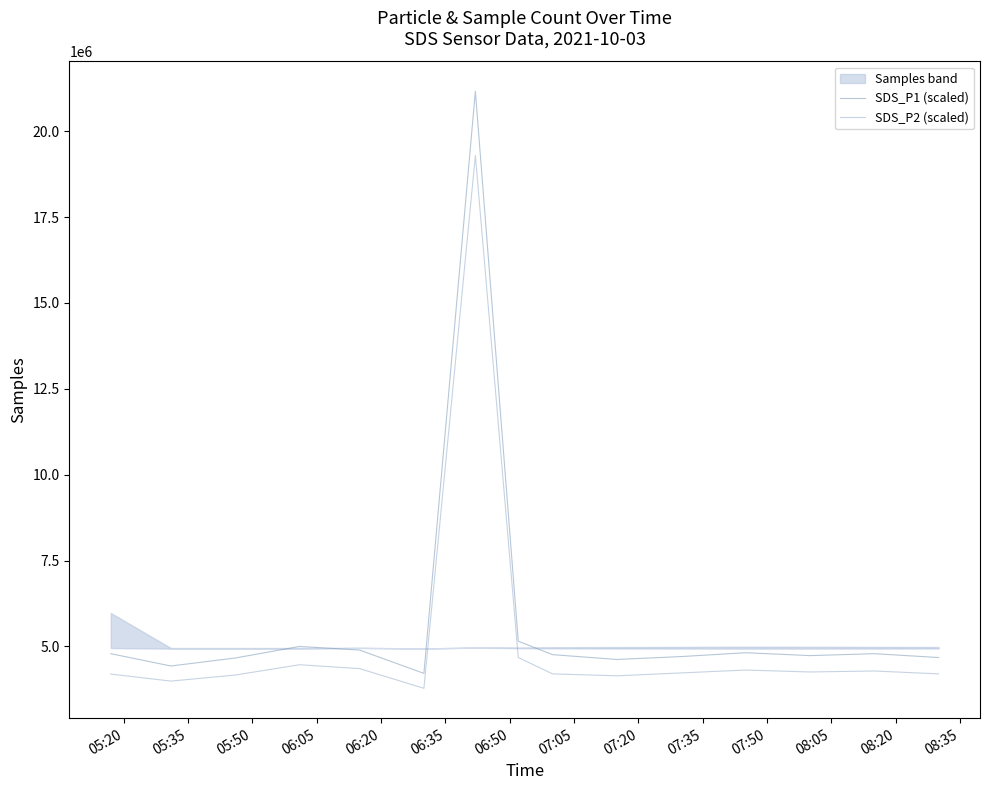

List the series in order of their overall mean, lowest first.

SDS_P2 (scaled), SDS_P1 (scaled)